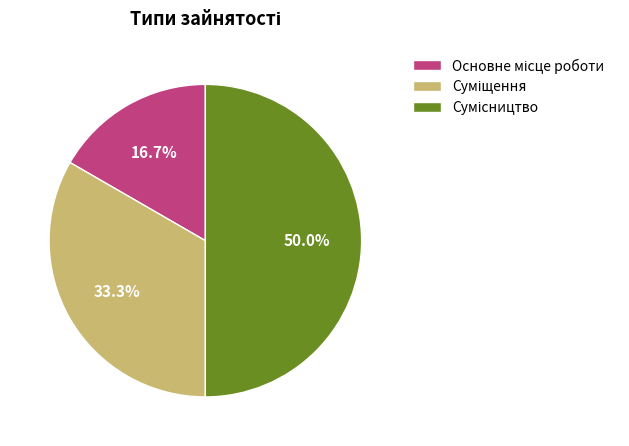

How many slices are in this pie chart?

3